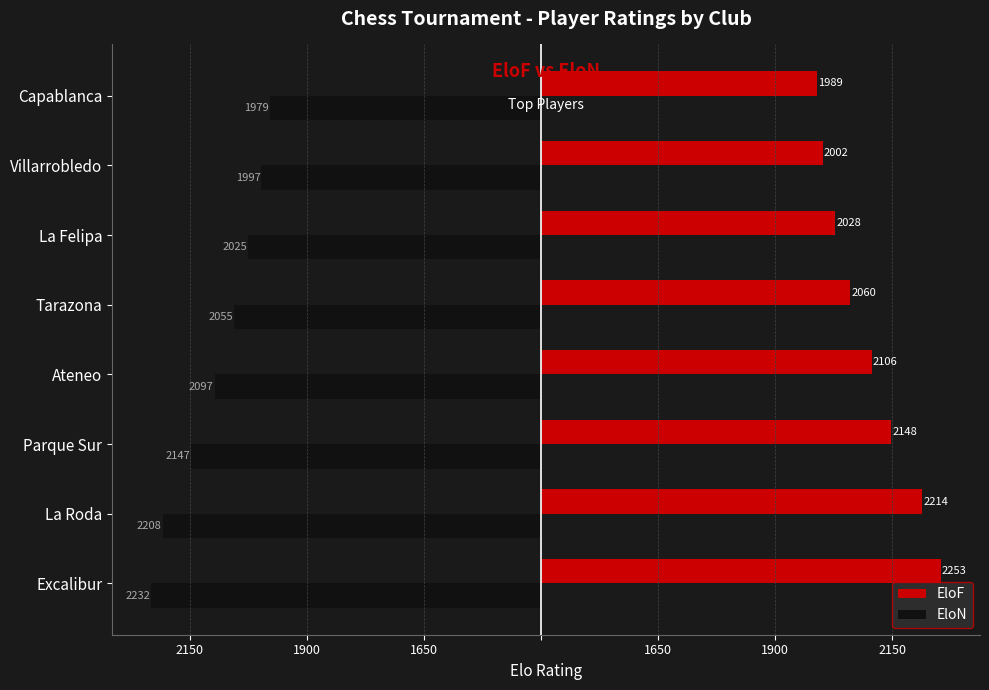

What are all the series names shown in the legend?

EloF, EloN